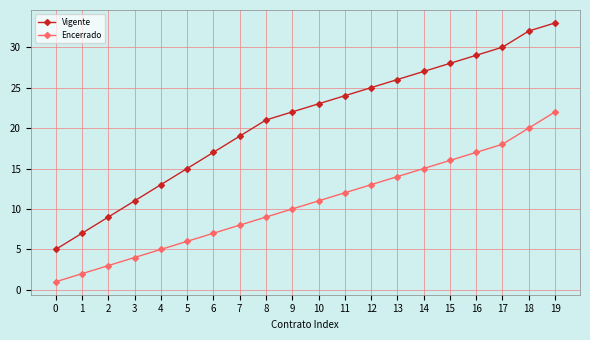

Reading left to right, extract all data points from this chart.

Vigente: 5	7	9	11	13	15	17	19	21	22	23	24	25	26	27	28	29	30	32	33
Encerrado: 1	2	3	4	5	6	7	8	9	10	11	12	13	14	15	16	17	18	20	22